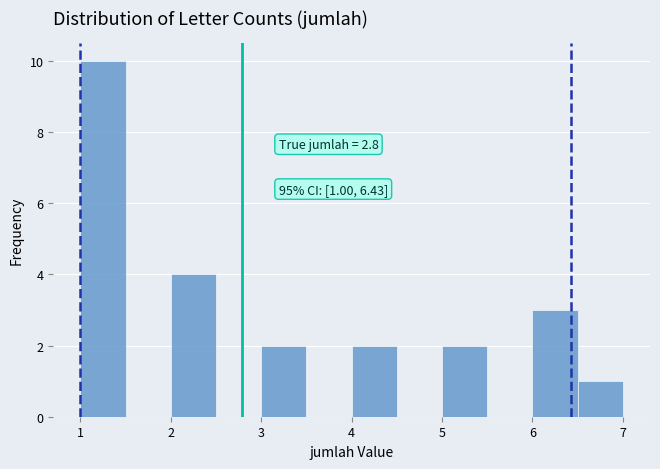

Which range on the x-axis has the tallest bar?

1.0 to 1.5